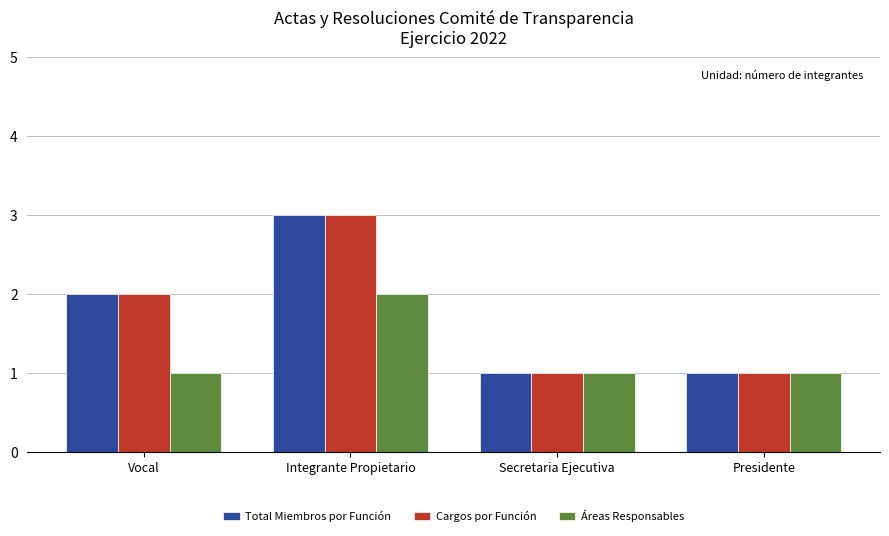

The Áreas Responsables series shows 2 at Vocal. True or false?

False